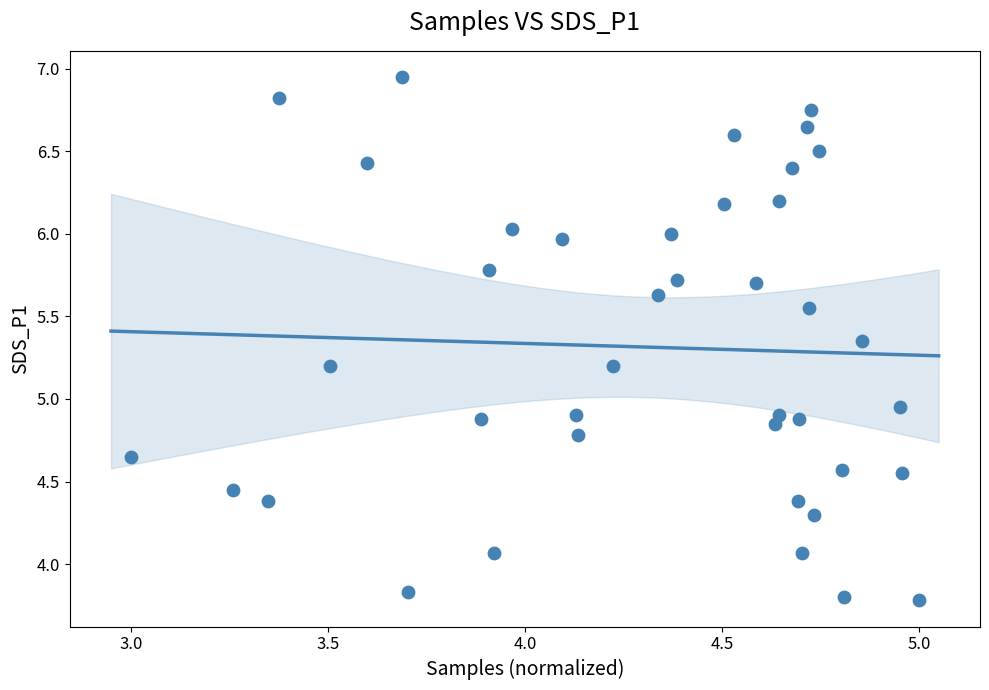

What is the range of Y values (max minus min)?

3.2